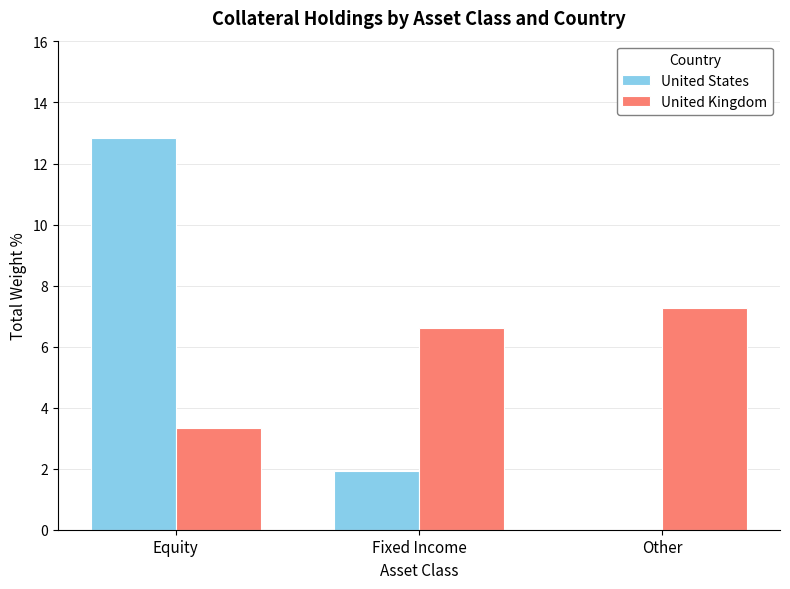

At which label does United States reach its peak?

Equity